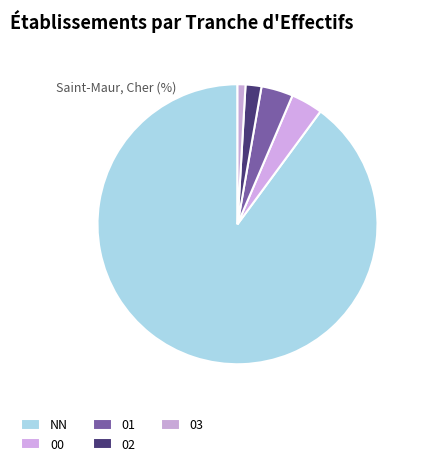

Between 03 and NN, which is larger?

NN